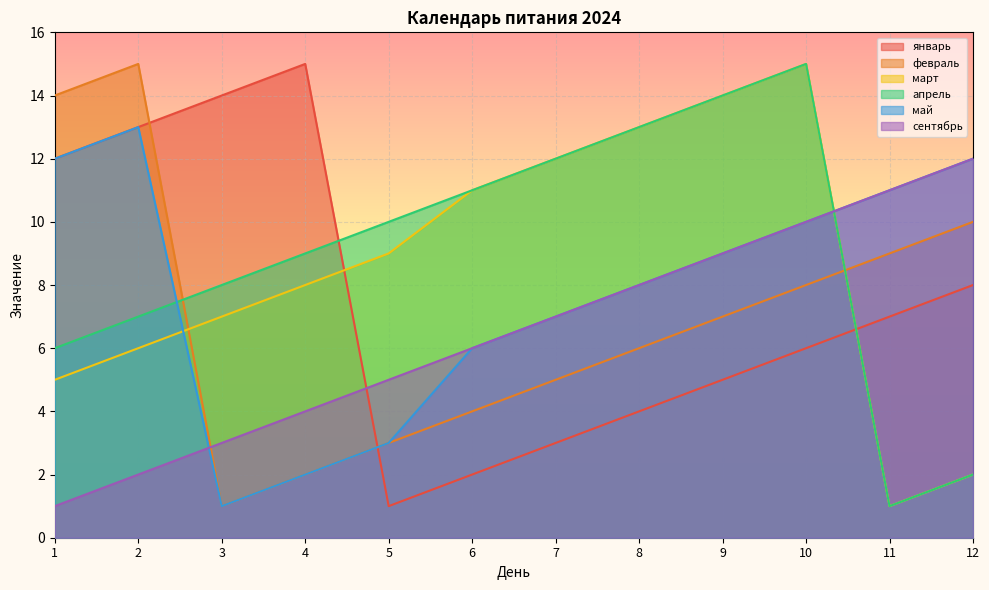

The апрель series shows 1 at 11. True or false?

True